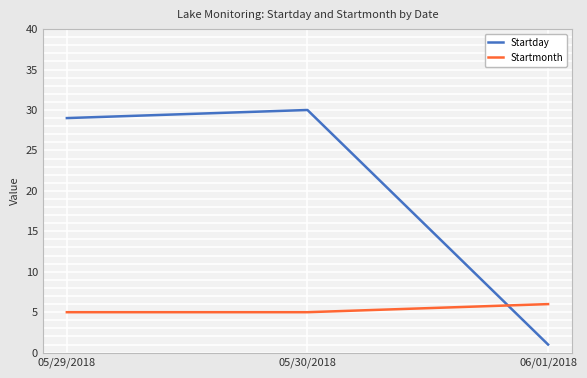

Which series has the widest spread of values?

Startday